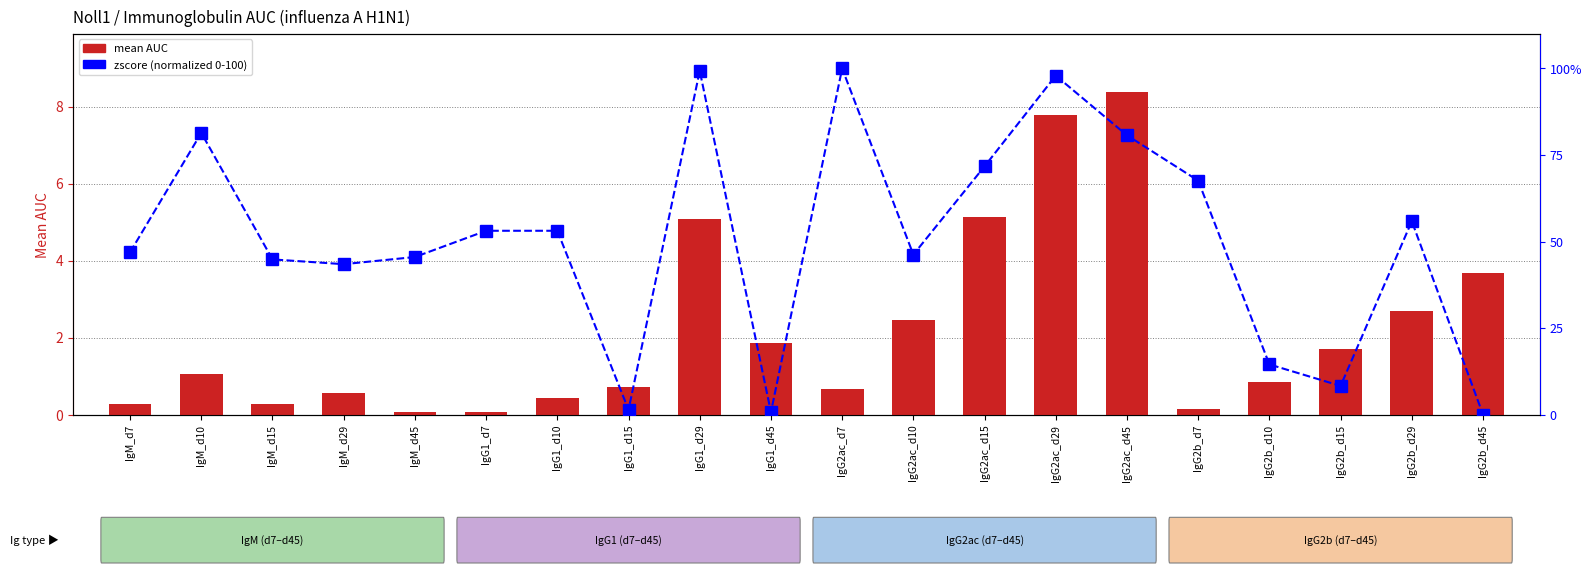

The value of zscore (normalized) at IgM_d29 is 9.8. True or false?

False